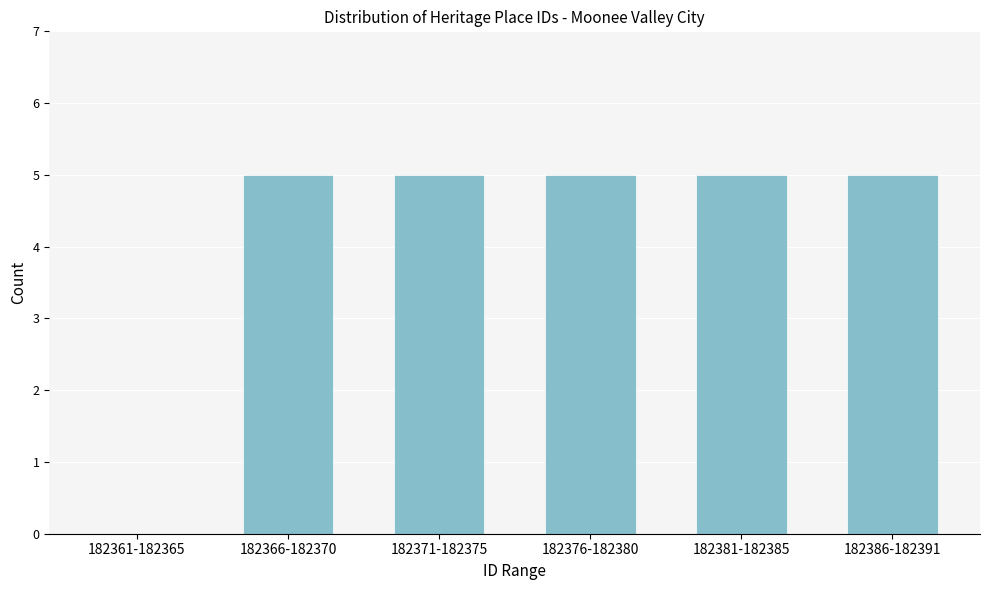

Reading left to right, extract all data points from this chart.

182361-182365=0	182366-182370=5	182371-182375=5	182376-182380=5	182381-182385=5	182386-182391=5